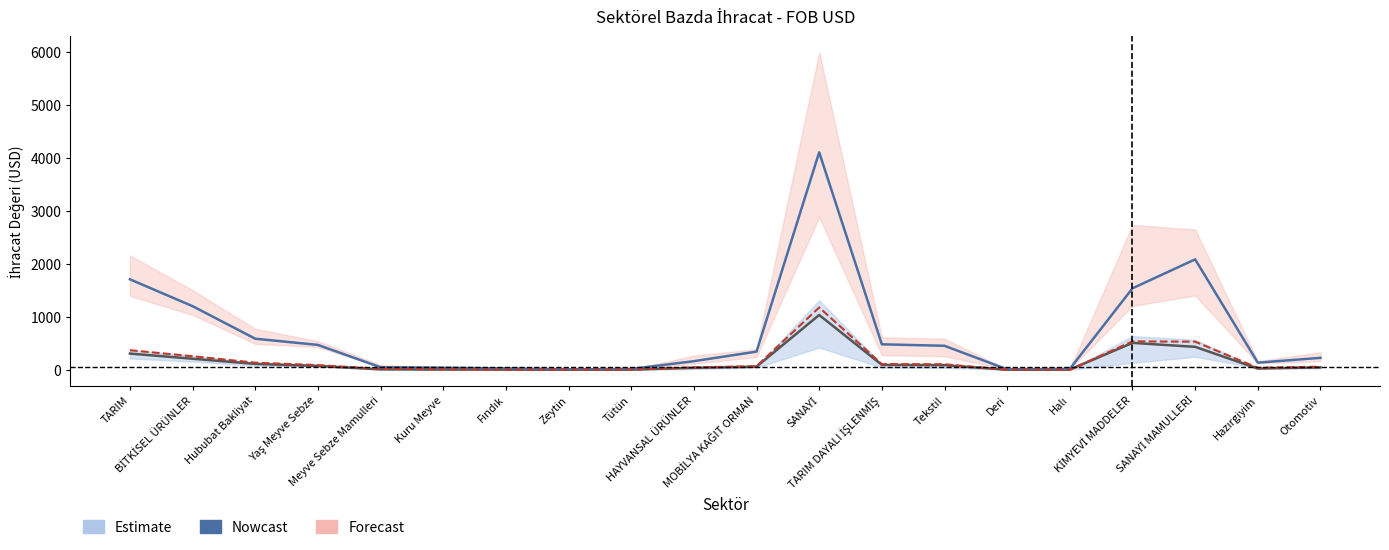

How many data points in Nowcast are above 344?

10